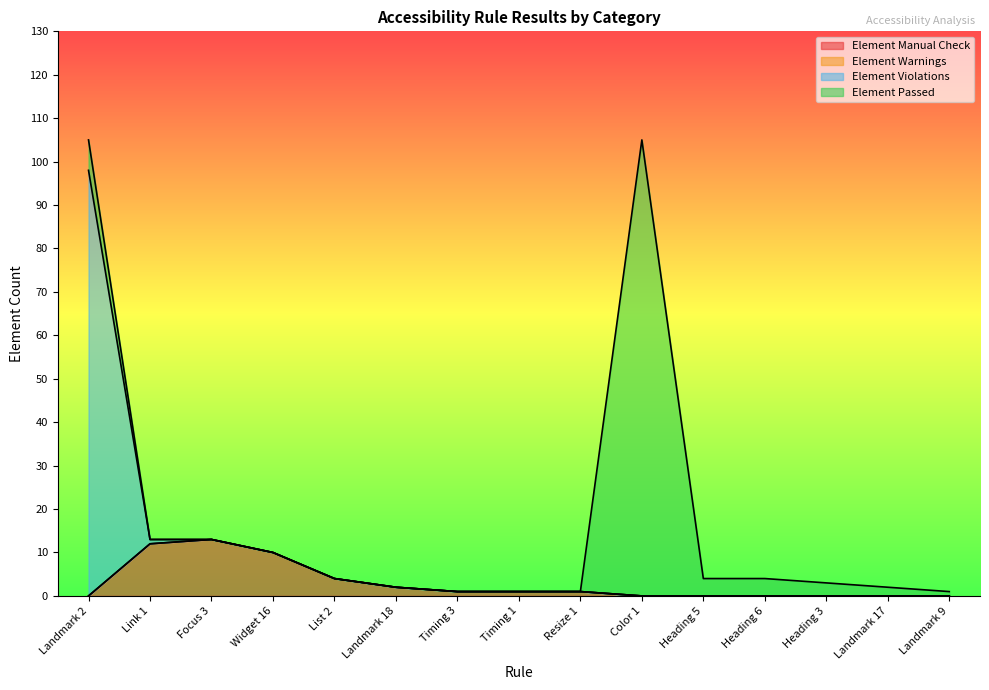

The value of Element Manual Check at Landmark 17 is 0. True or false?

True